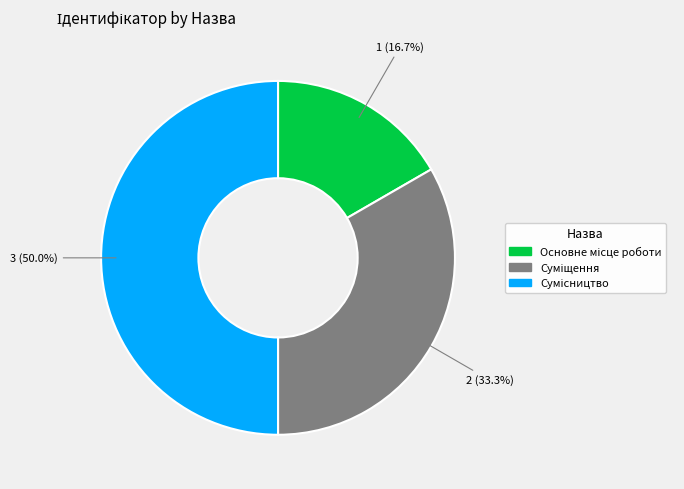

Does any single category account for the majority?

No